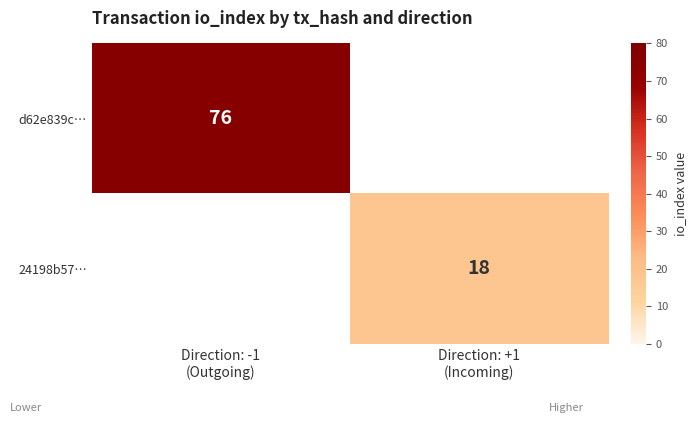

What is the difference between the maximum and minimum values in the 24198b57… series?

18